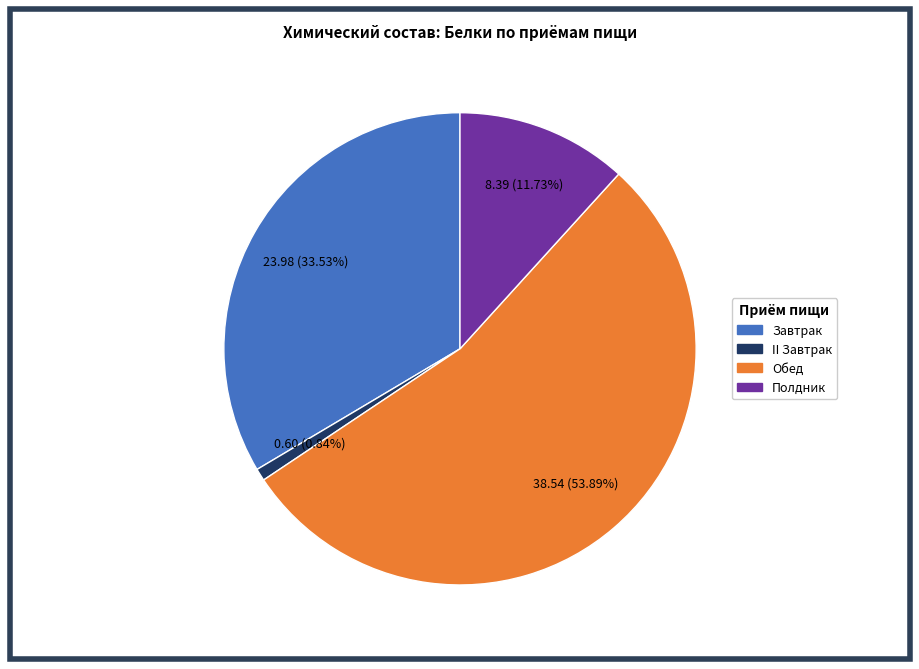

The II Завтрак slice represents 1% of the pie. True or false?

True